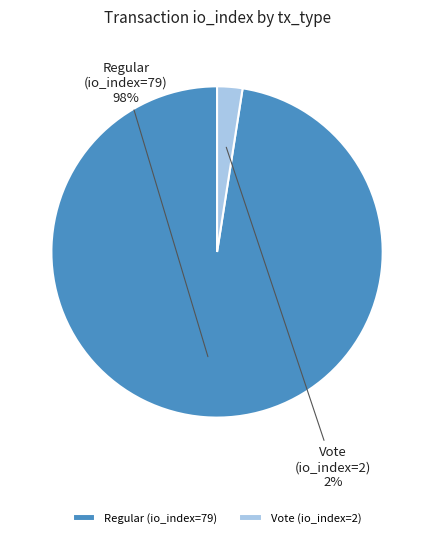

Is the sum of Vote (io_index=2) and Regular (io_index=79) greater than half?

Yes